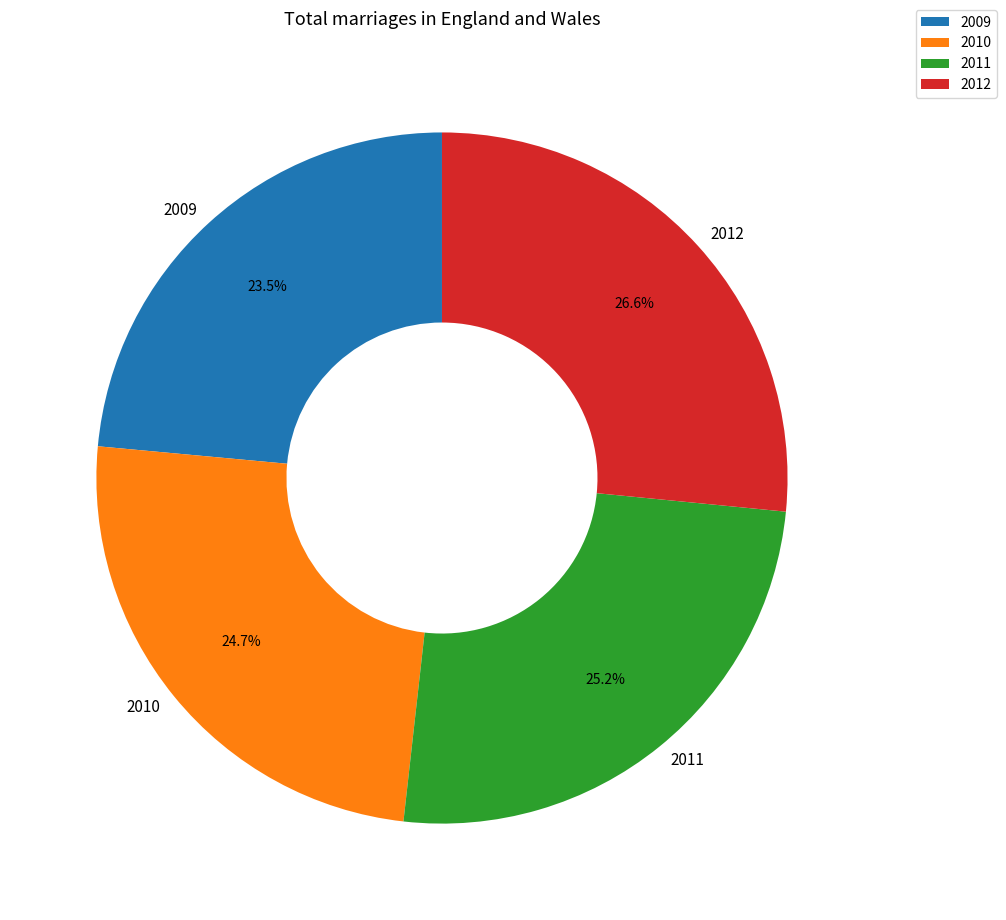

Between 2012 and 2011, which is larger?

2012